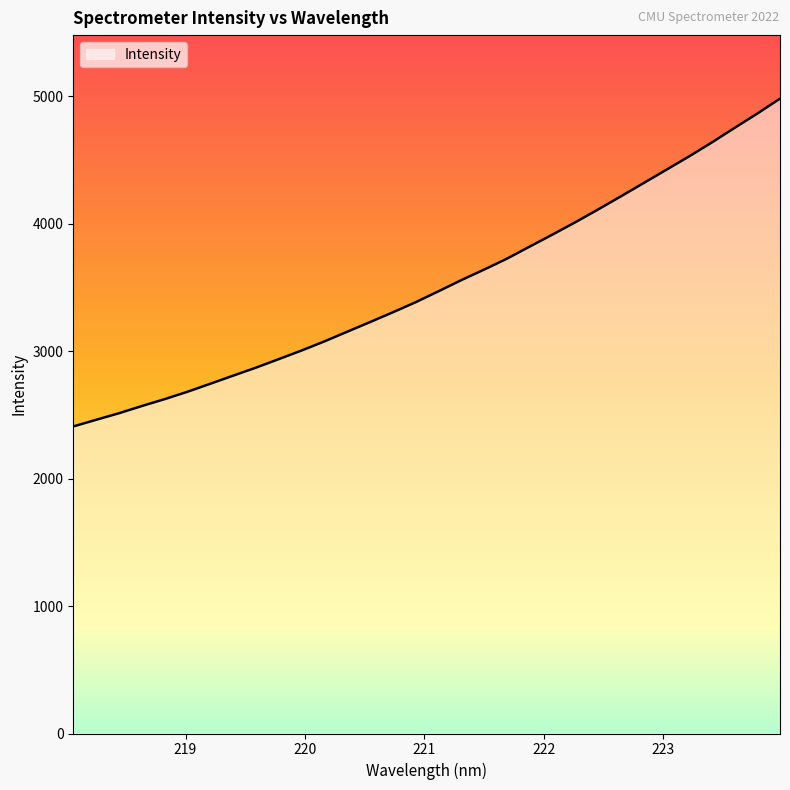

How many distinct data groups are displayed?

1